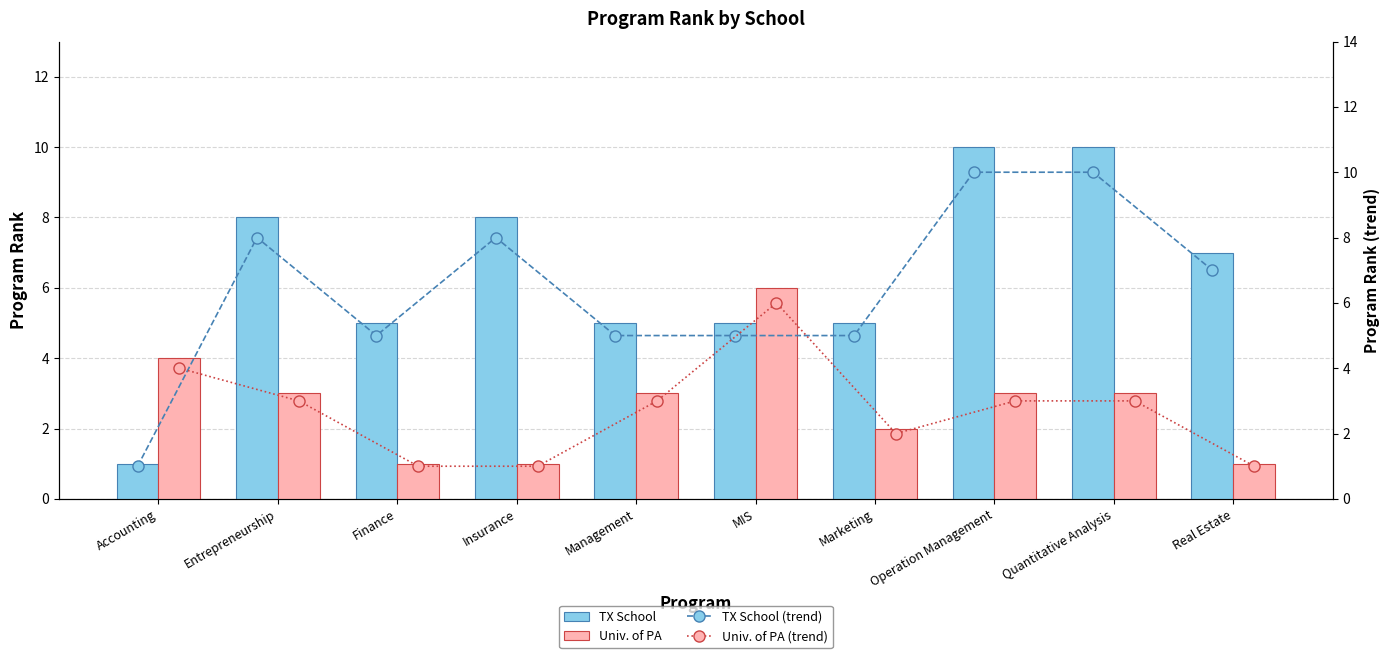

What is the spread (max minus min) of values at Quantitative Analysis?

7